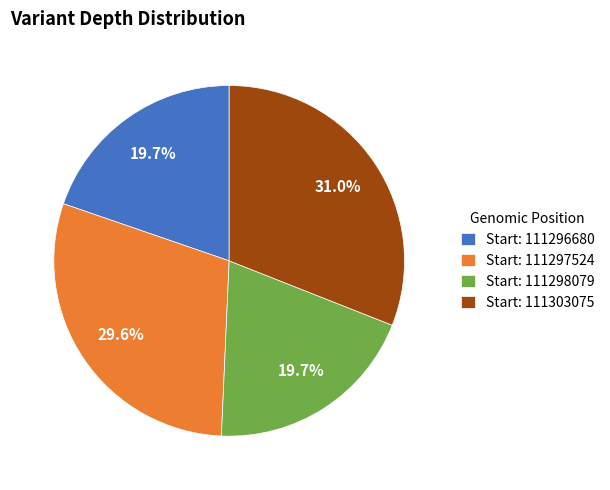

Which category has the biggest portion of the pie?

Start: 111303075